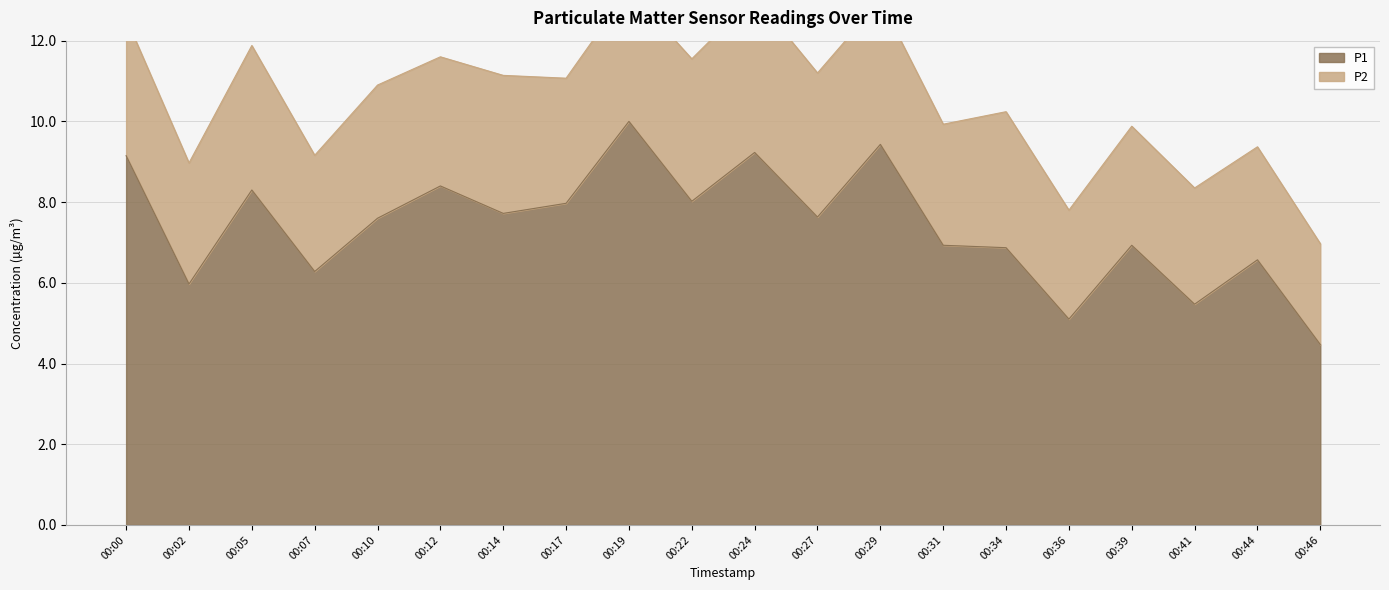

What is the difference between the values at 00:36 and 00:29?

4.3